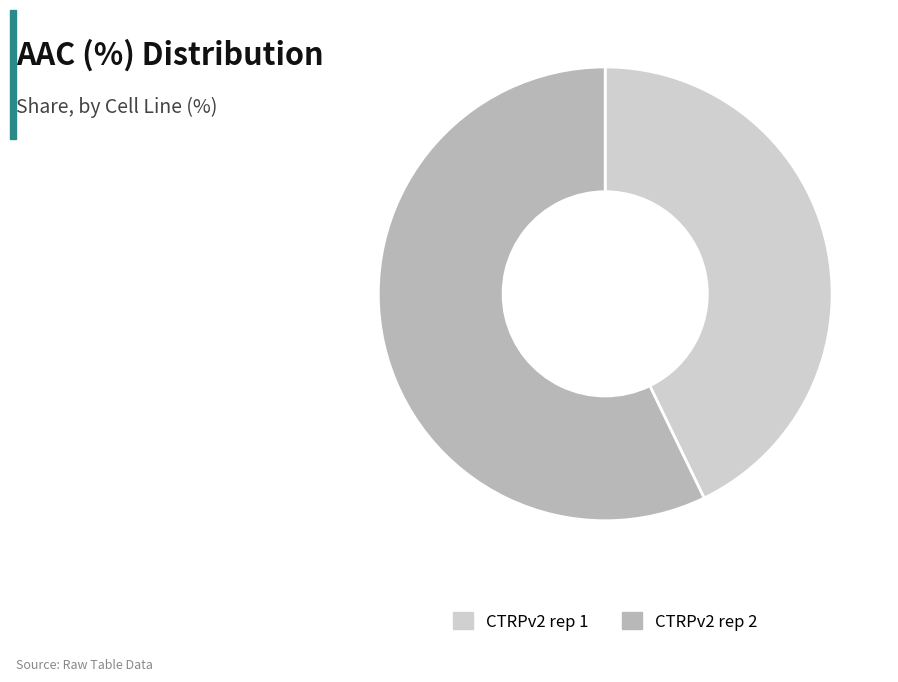

Is the sum of CTRPv2 rep 1 and CTRPv2 rep 2 greater than half?

Yes